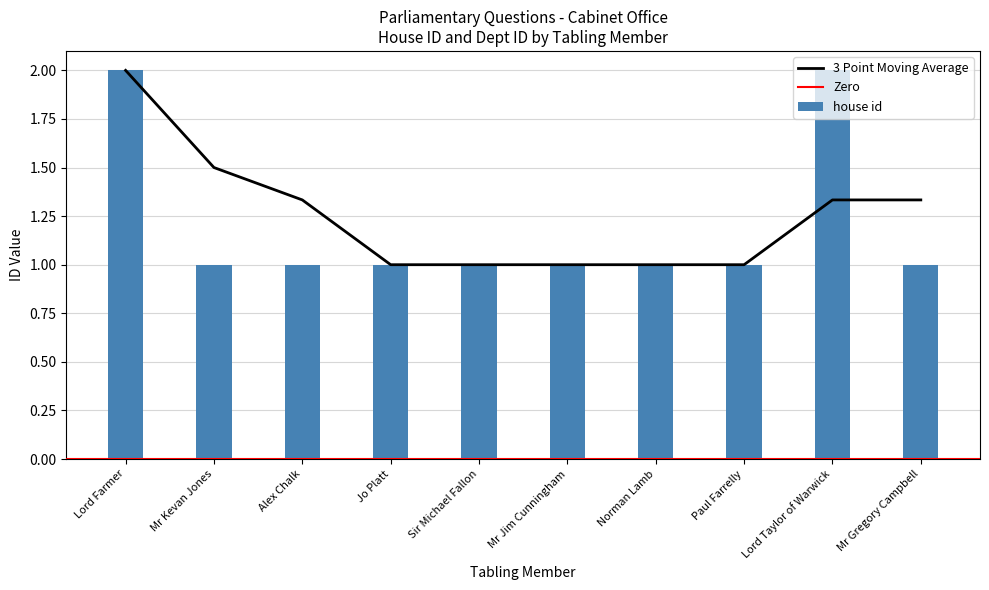

What position from the right is Mr Gregory Campbell?

1